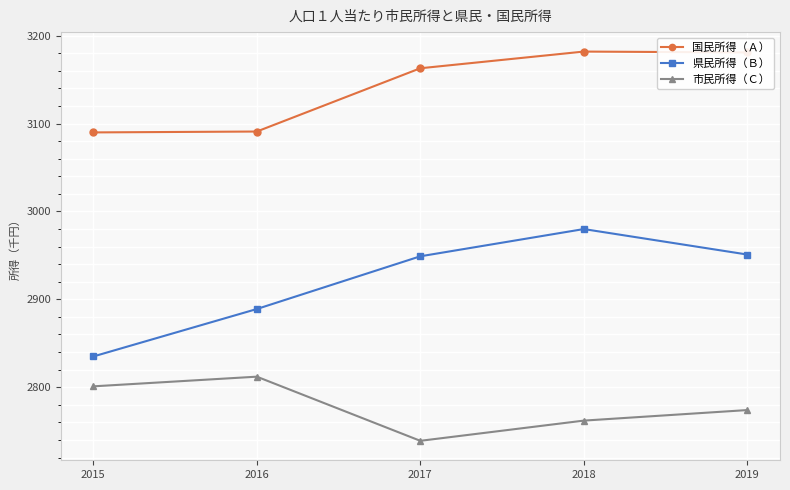

The 県民所得（Ｂ） series shows 2951 at 2019. True or false?

True